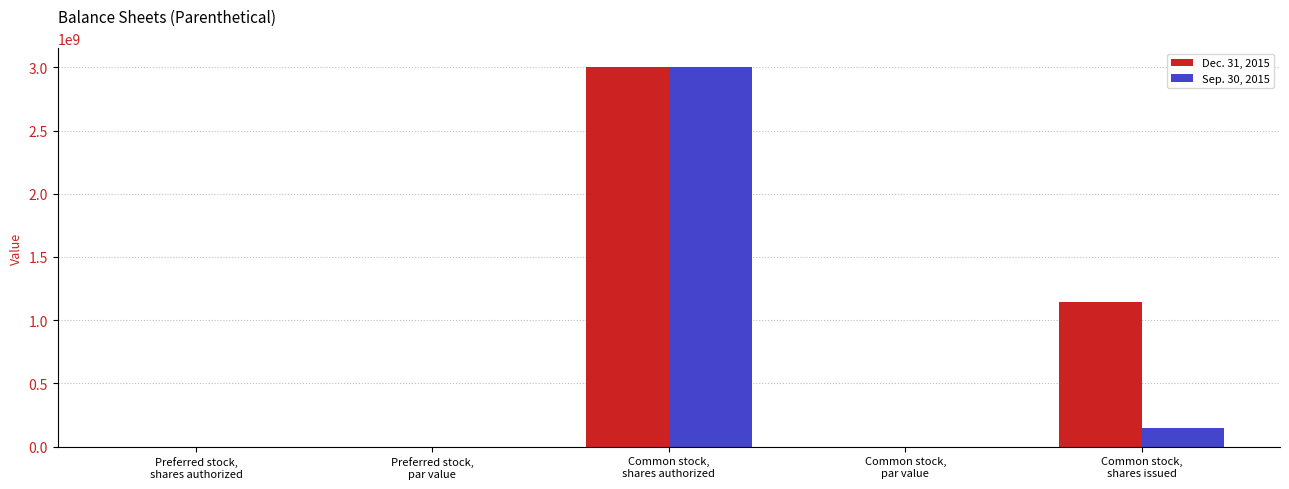

What is the highest value of the Dec. 31, 2015 series?

3000000000.0